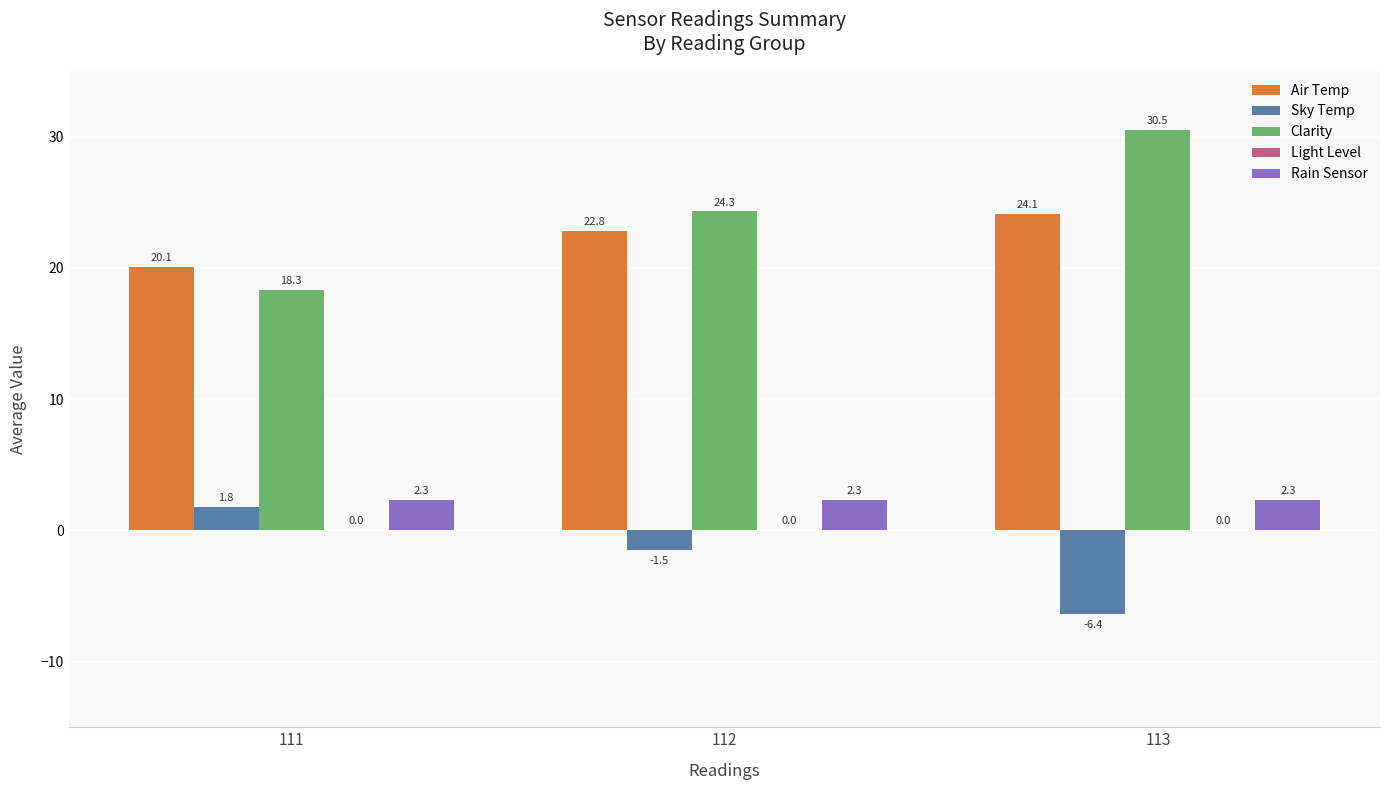

At how many categories does at least one series exceed 2?

3